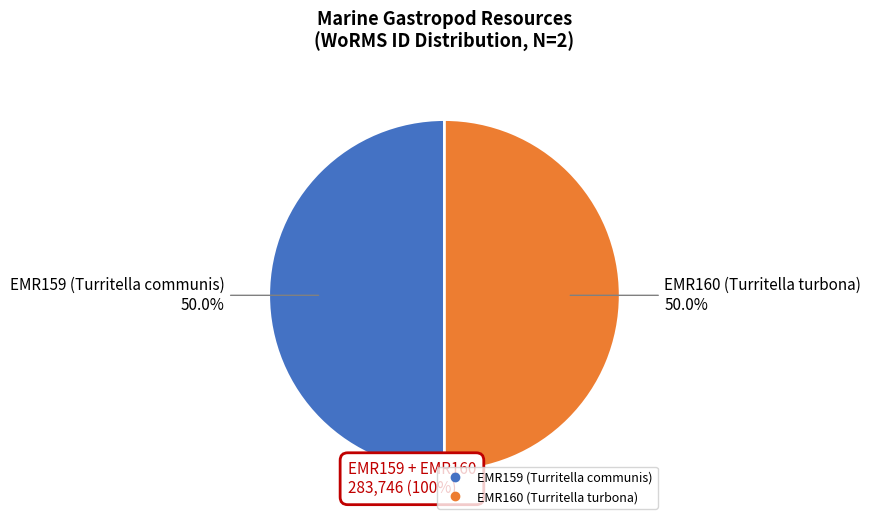

Is it true that EMR160 (Turritella turbona) is 43% of the pie?

False